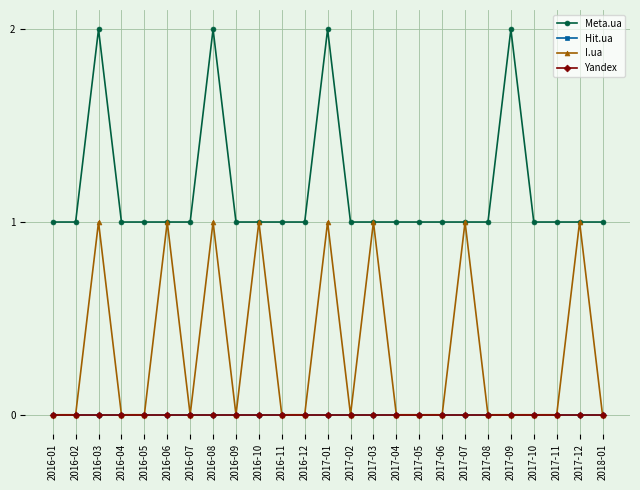

What is the highest value of the I.ua series?

1